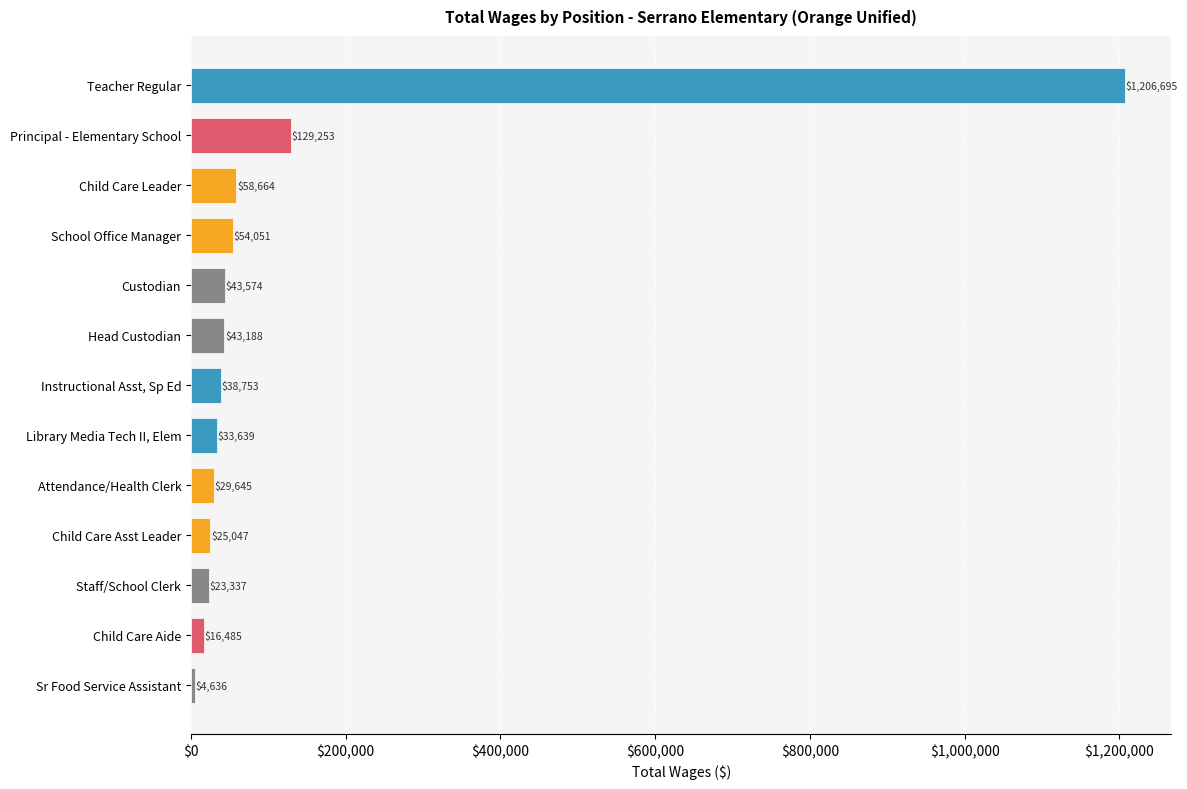

How many values are below 38753?

6